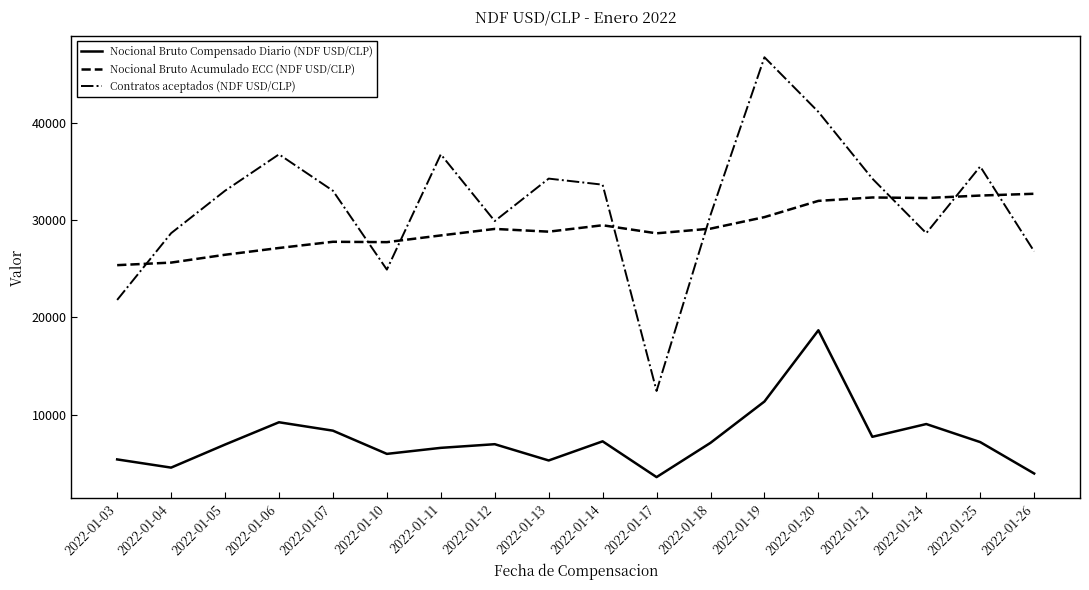

Is the value of Nocional Bruto Compensado Diario (NDF USD/CLP) at 2022-01-05 greater than the value of Nocional Bruto Acumulado ECC (NDF USD/CLP) at 2022-01-07?

No